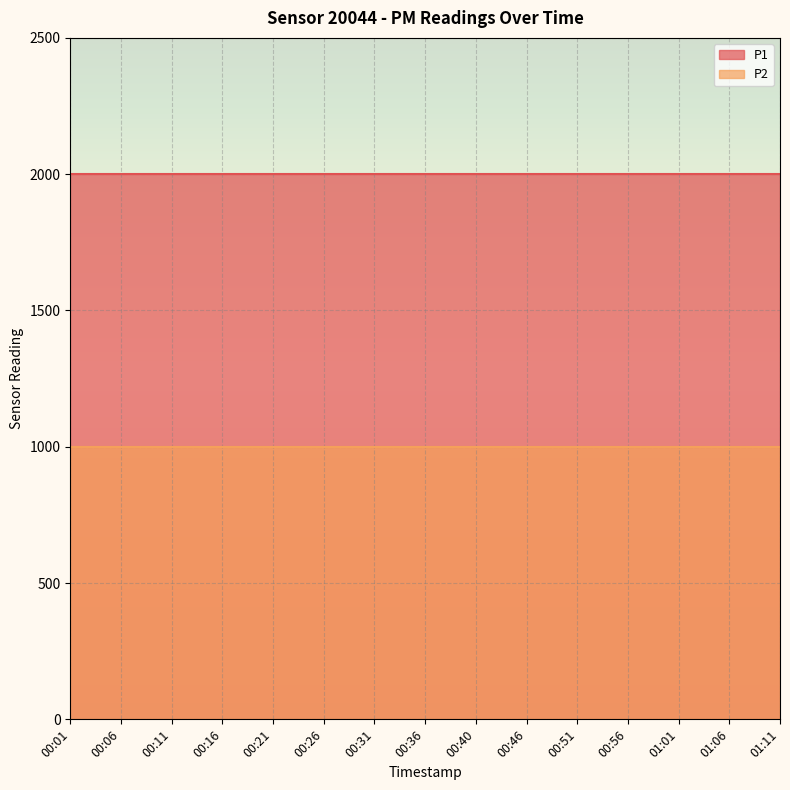

At which category is the sum across all series the highest?

00:01